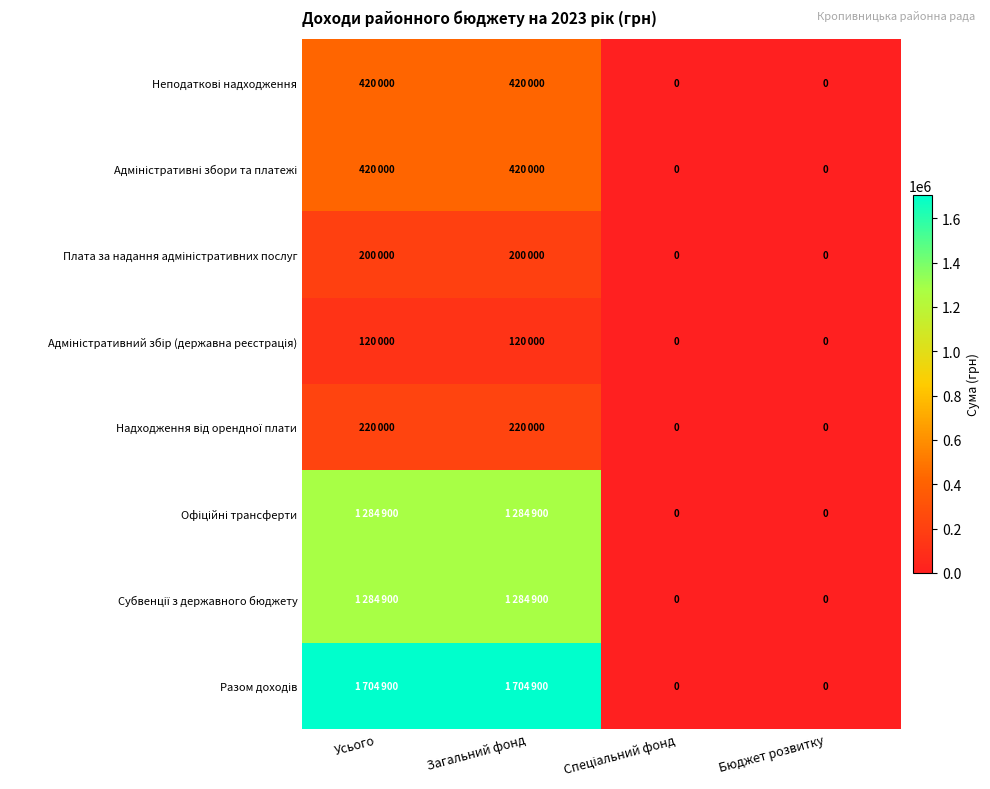

How many Субвенції з державного бюджету values are between 0 and 1284900?

4